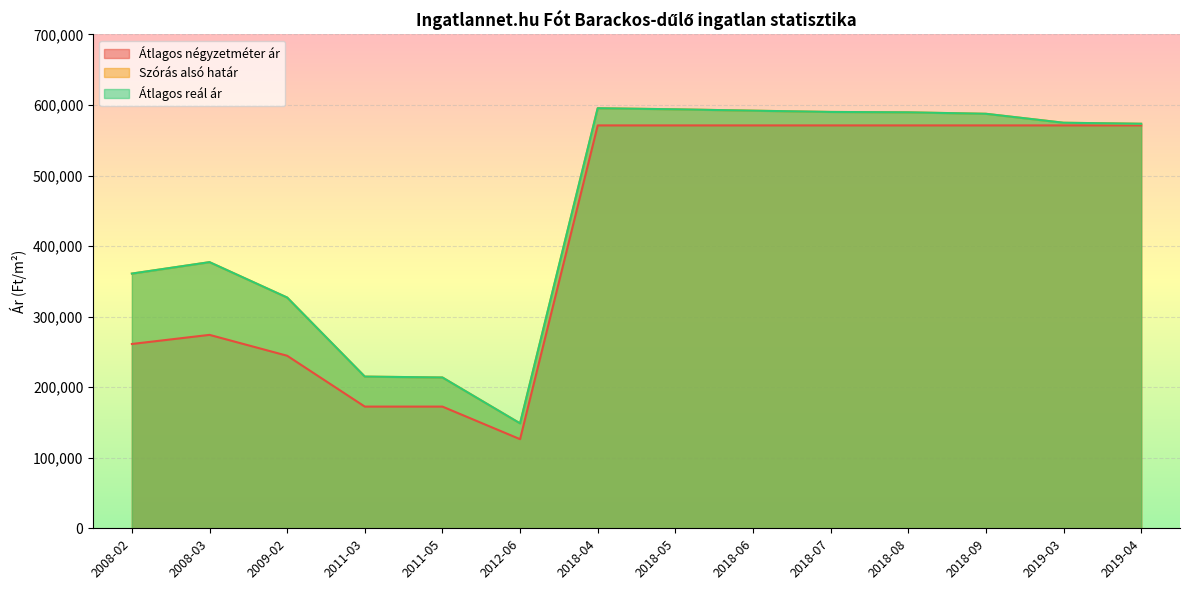

True or false: Szórás alsó határ and Átlagos reál ár cross at least once.

False